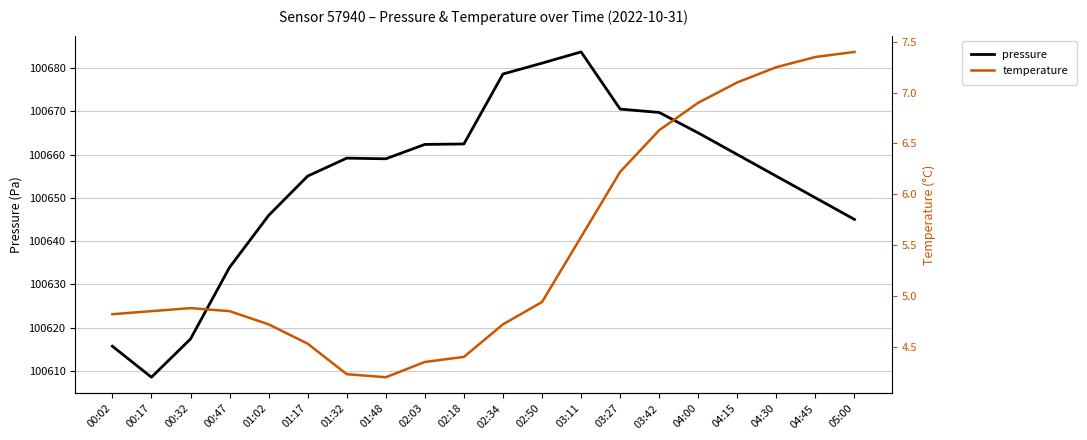

How many interior local valleys does the temperature series have?

1